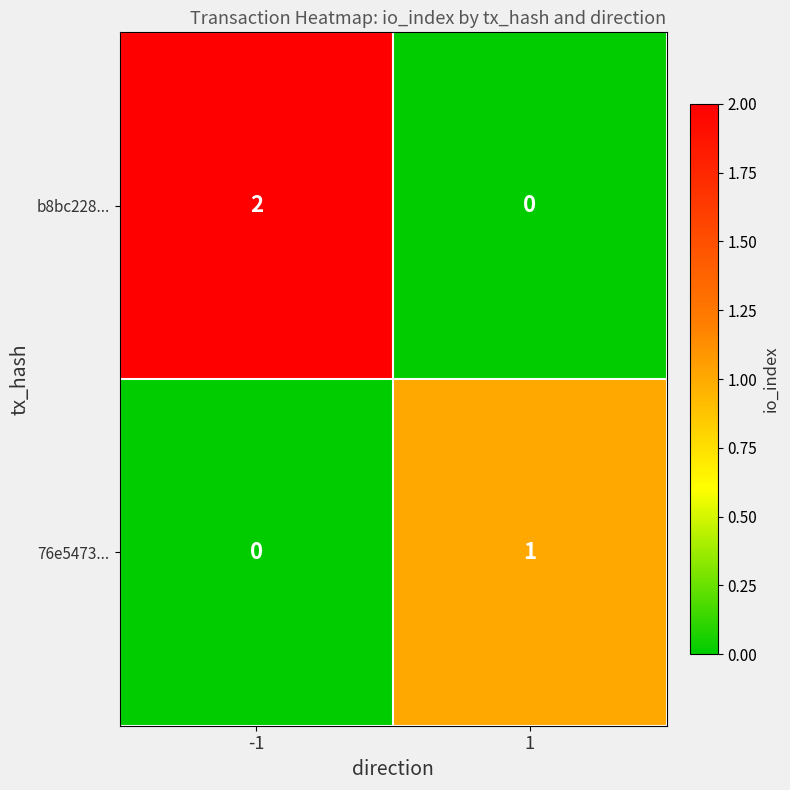

Rank the series by their average value, from highest to lowest.

b8bc228..., 76e5473...